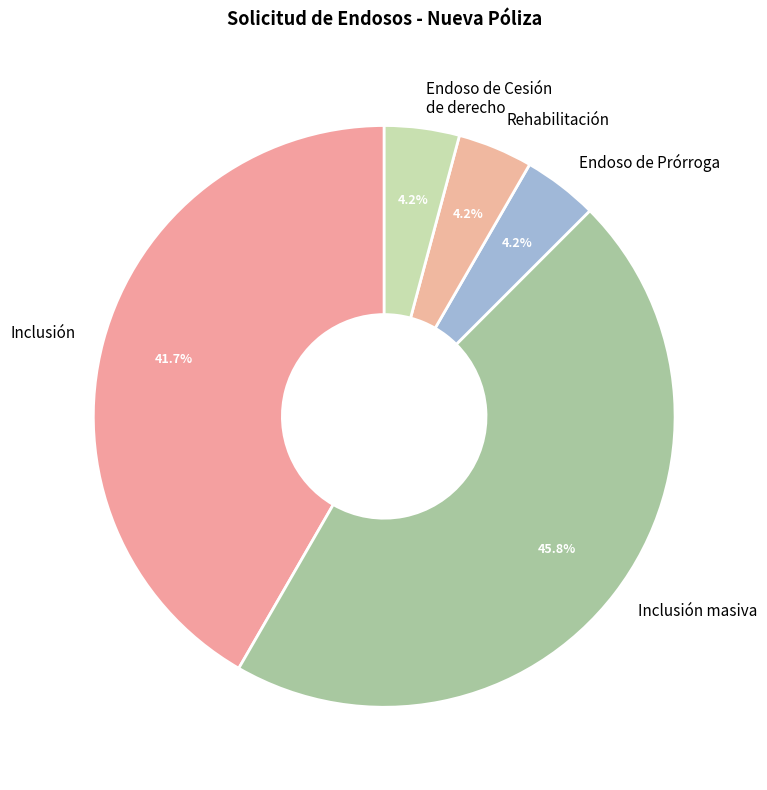

Combined, do Endoso de Cesión de derecho and Inclusión account for over 50%?

No